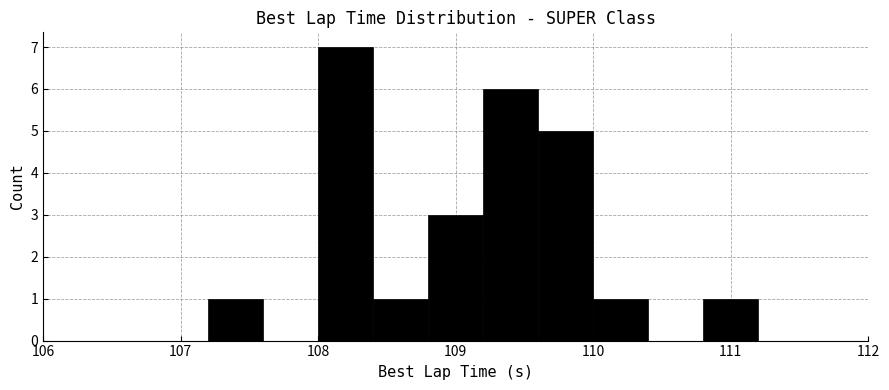

Which range on the x-axis has the tallest bar?

108.0 to 108.4